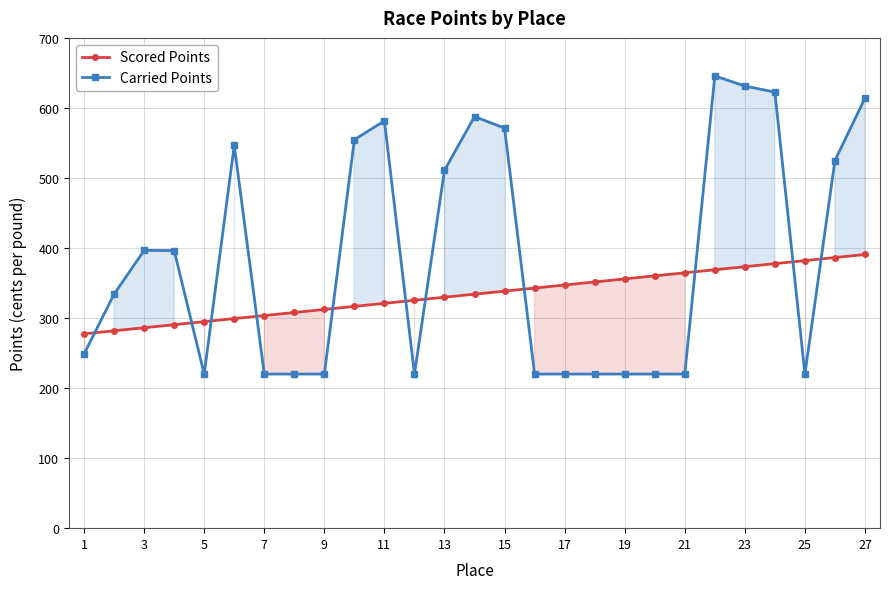

At how many categories does at least one series exceed 625?

2